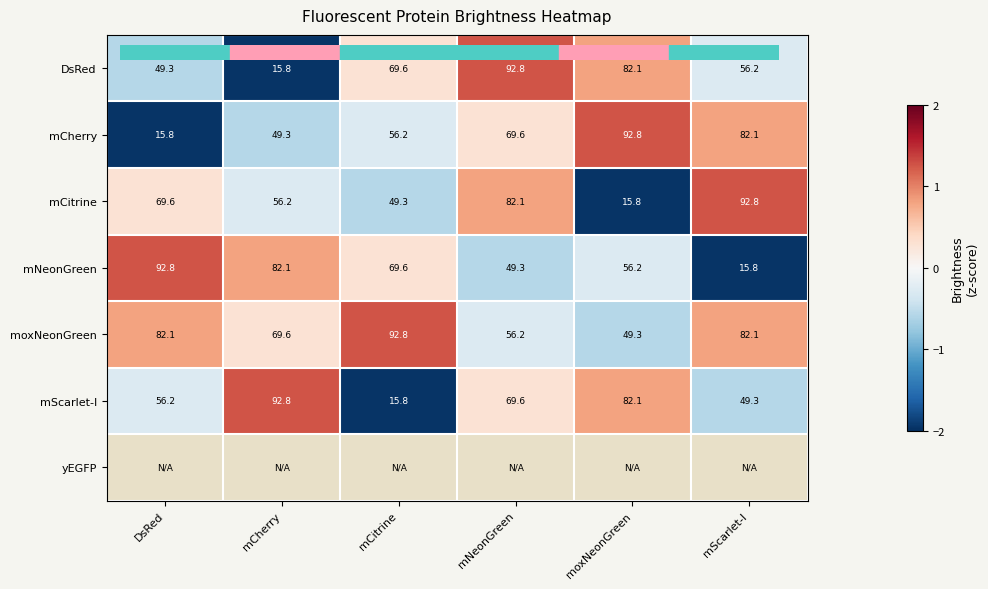

Which category has the lowest value across all series?

mCherry